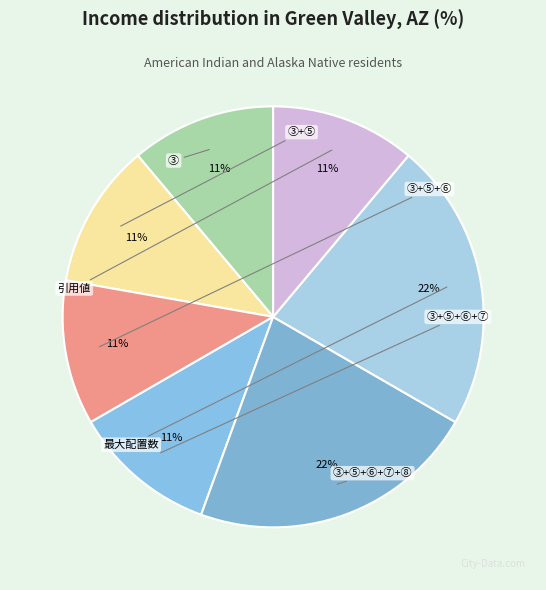

To the nearest percent, what is the difference between the largest and smallest slice percentages?

11%